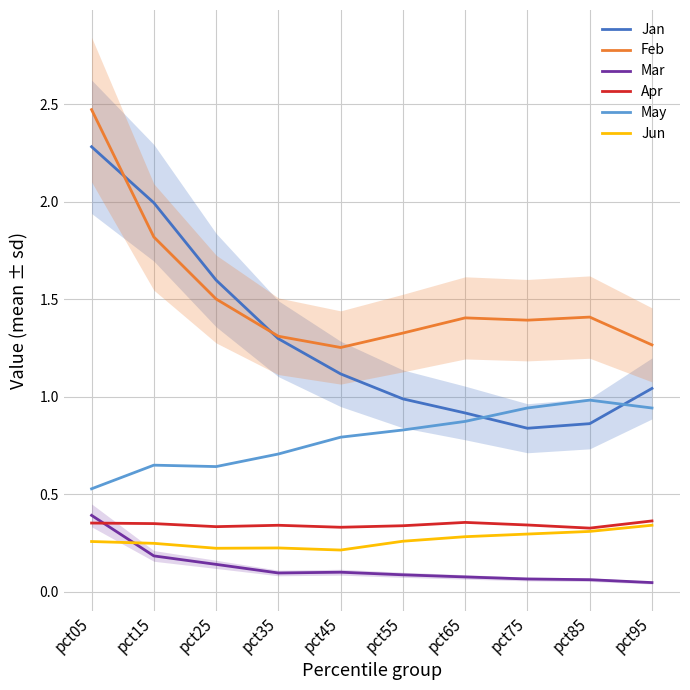

What is the average value of the Jan series?

1.3